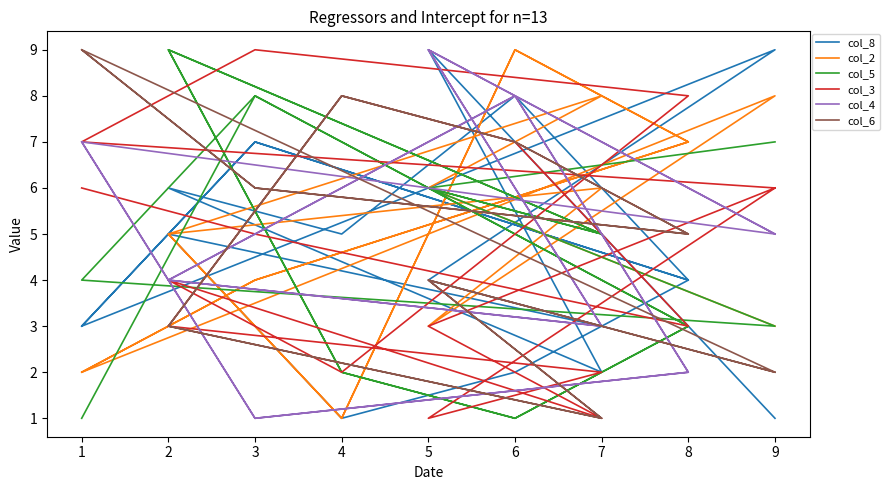

What is the value of the col_6 point at the 1st from the left?

9